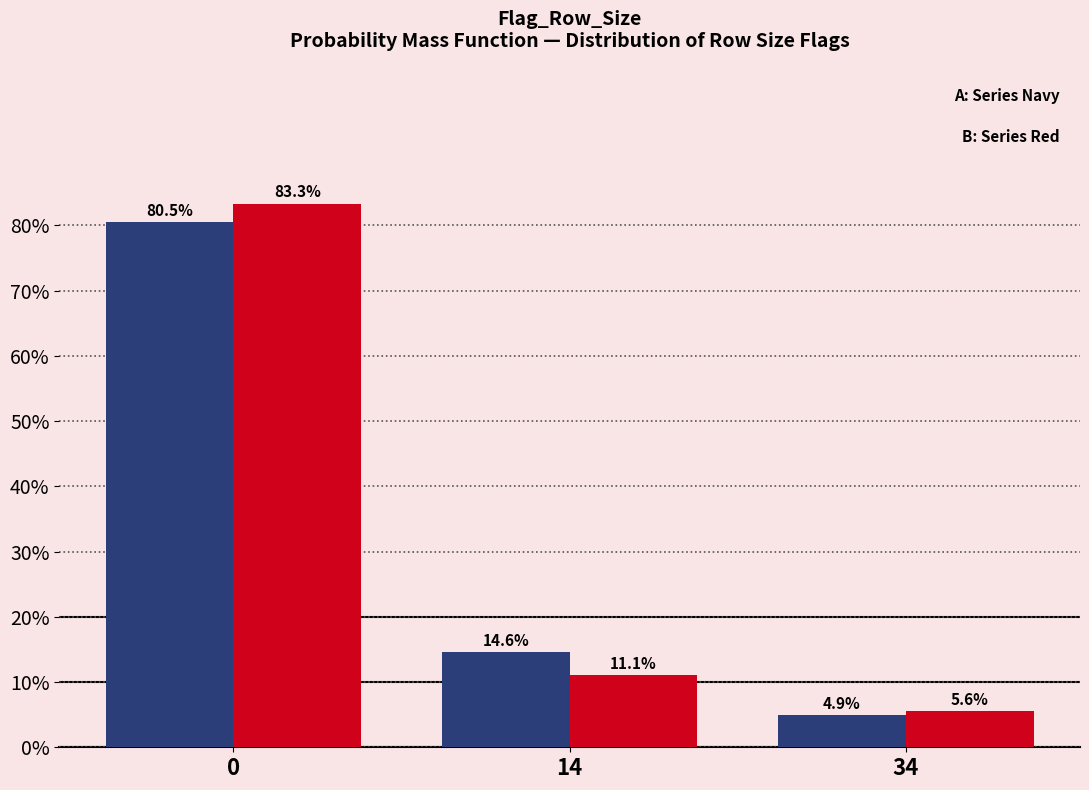

What is the difference between the highest and lowest values at 14?

3.5